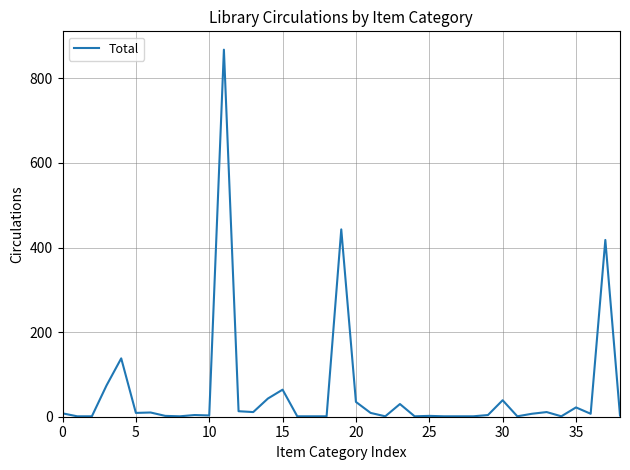

What is the difference between the maximum and minimum values?

867